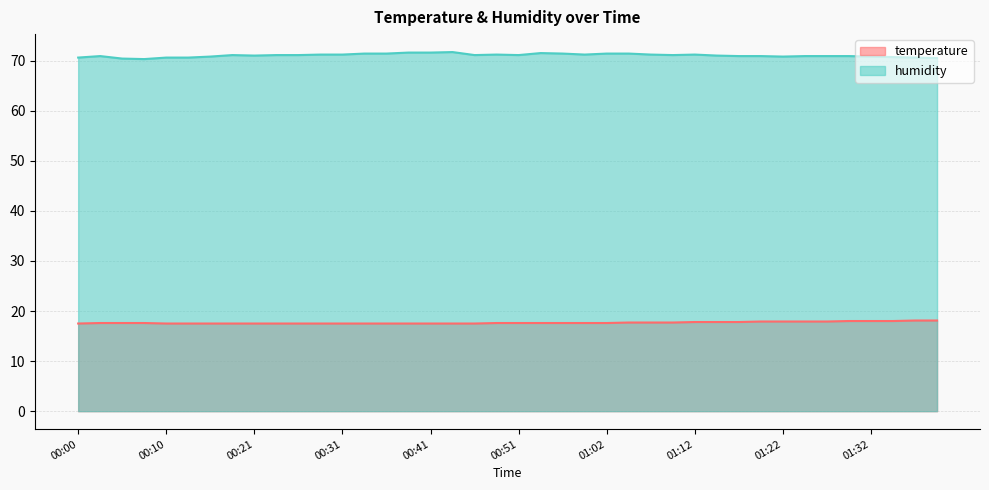

Between 01:14 and 00:36, which is larger?

01:14